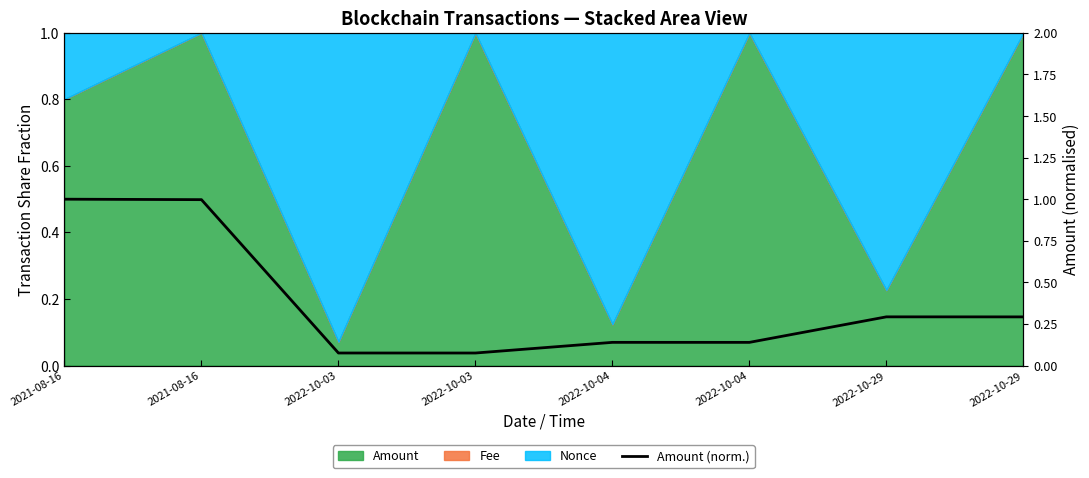

What is the label of the 1st point from the left?

2021-08-16